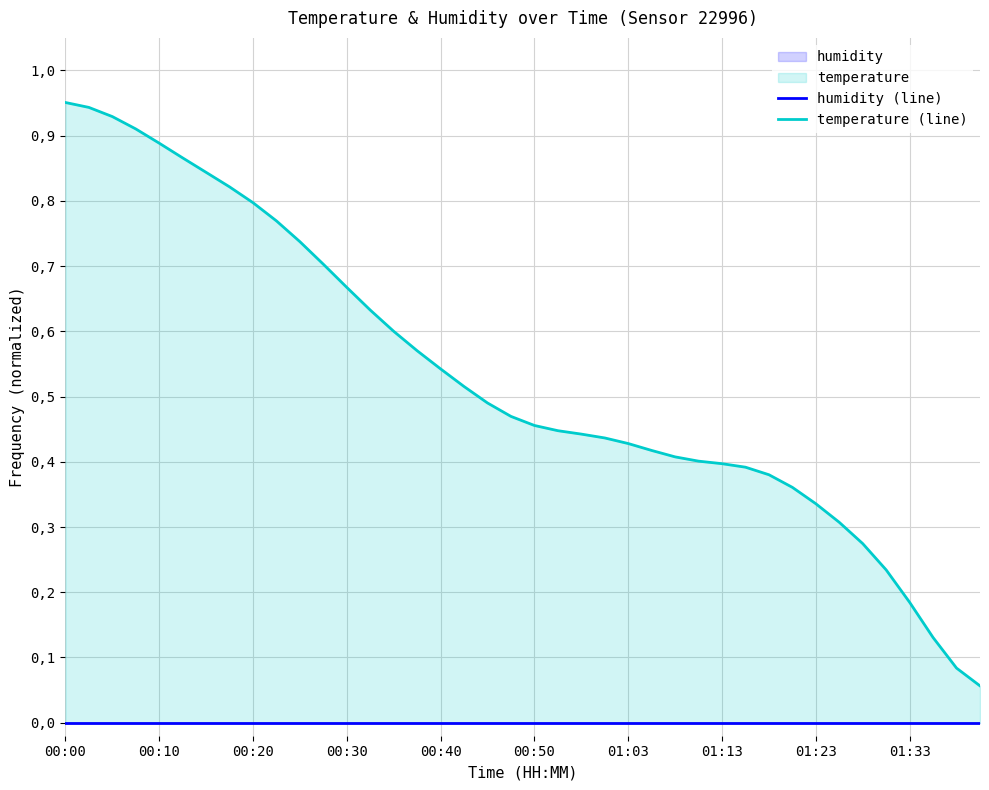

True or false: humidity (line) has more than 1 points higher than both neighbors.

False